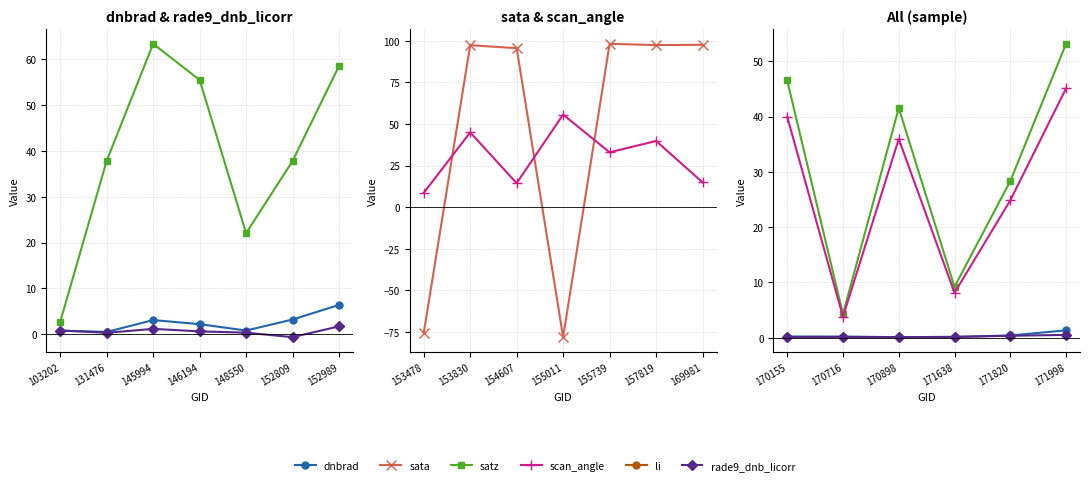

At which label is dnbrad closest to 3?

145994